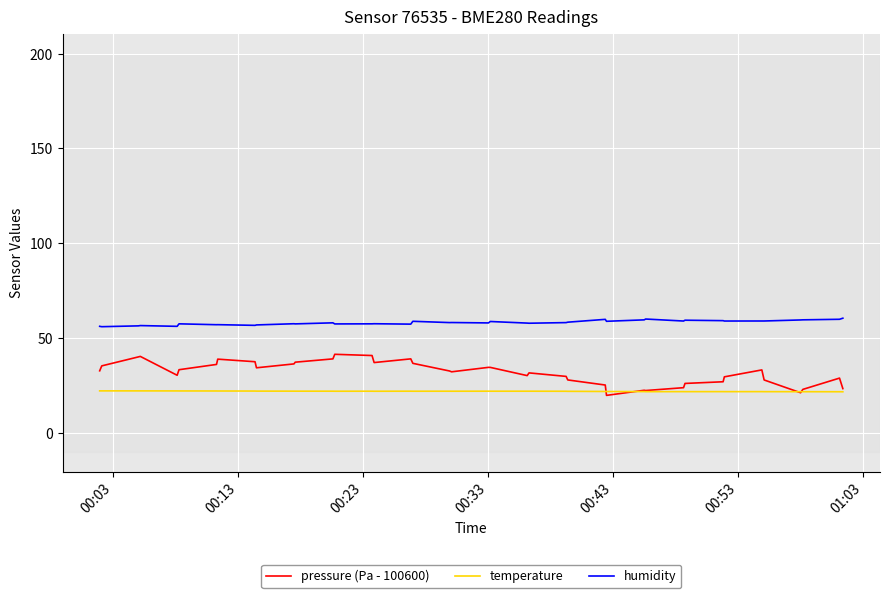

Is this an area chart (filled region under the line)?

No